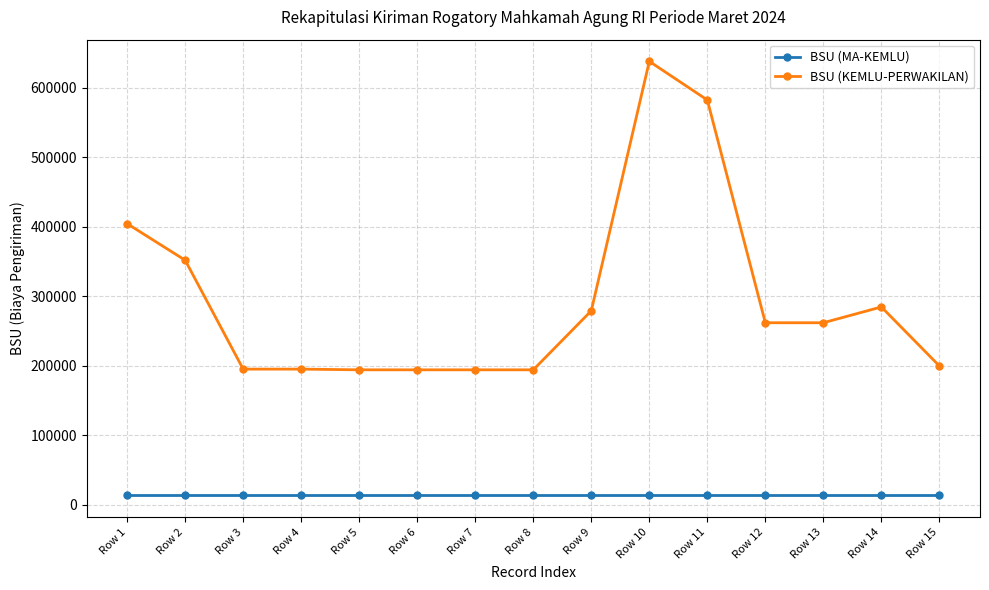

At which category does the chart reach its peak across all series?

Row 10